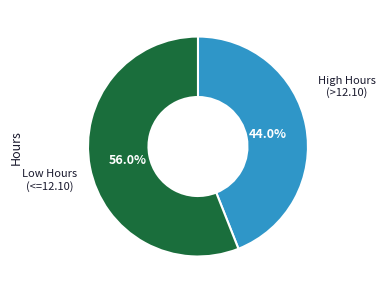

Count the number of slices in the pie.

2